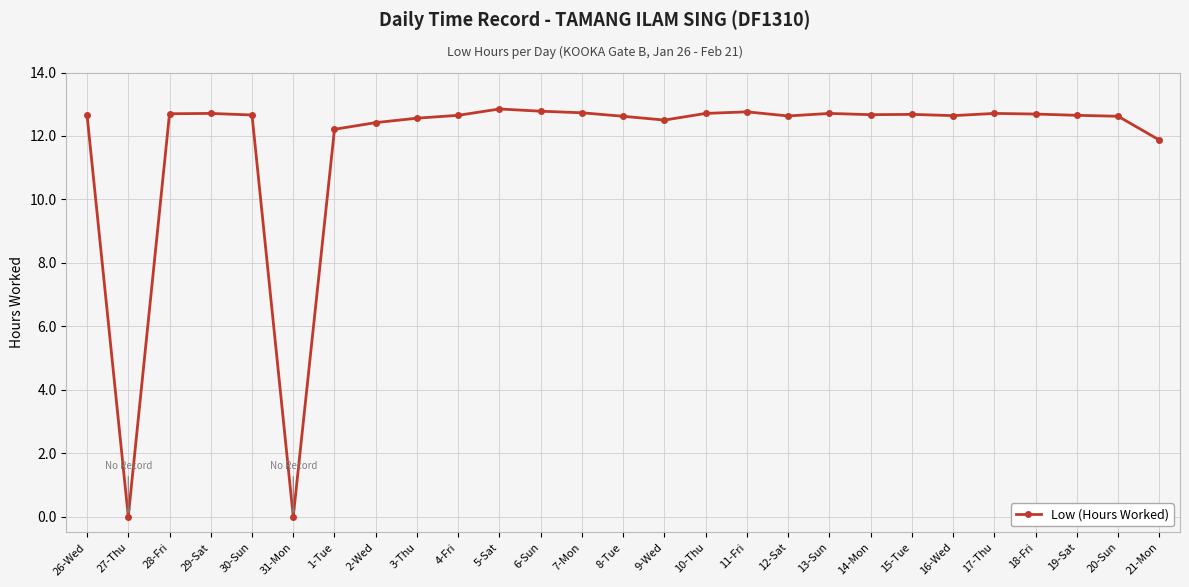

What is the change in value from 5-Sat to 21-Mon?

-1.0